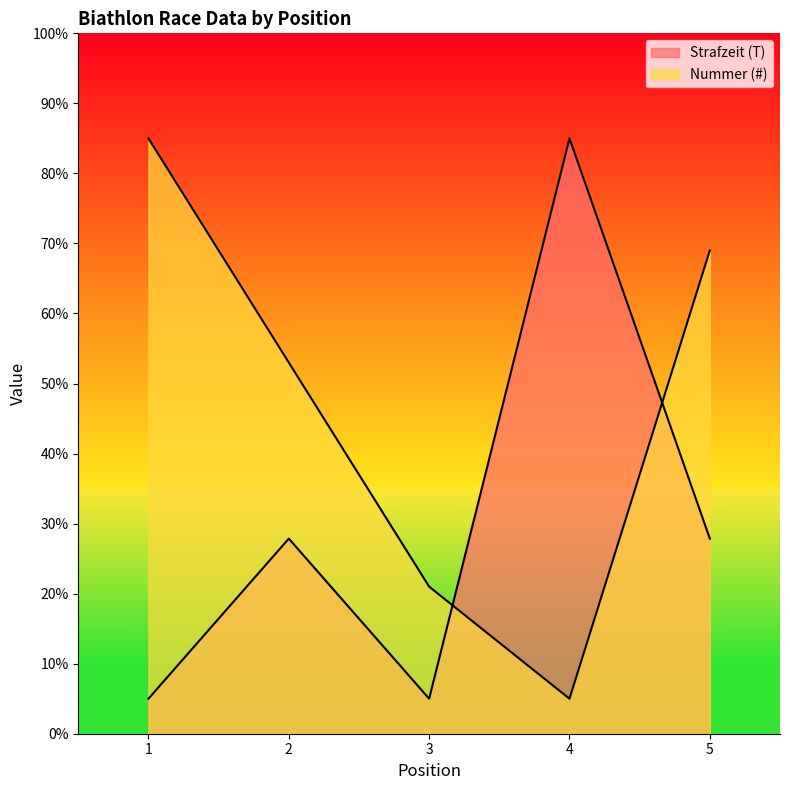

Rank the series by their maximum value, from lowest to highest.

Strafzeit (T), Nummer (#)